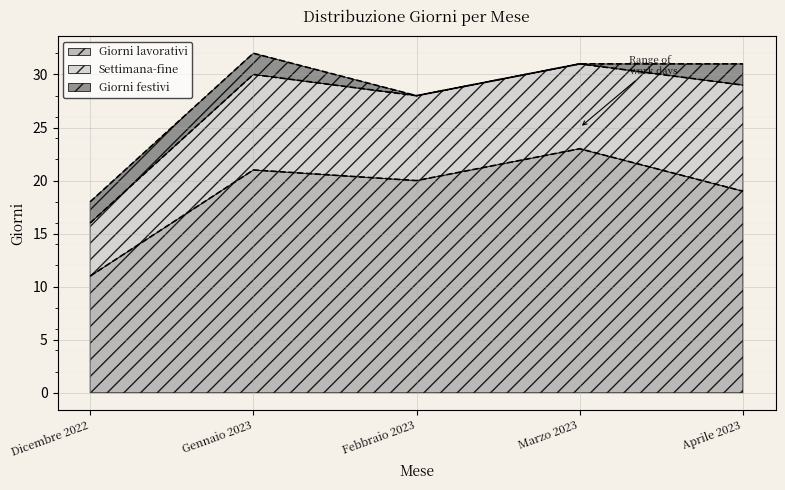

Reading left to right, extract all data points from this chart.

Giorni lavorativi: 11	21	20	23	19
Settimana-fine: 5	9	8	8	10
Giorni festivi: 2	2	0	0	2